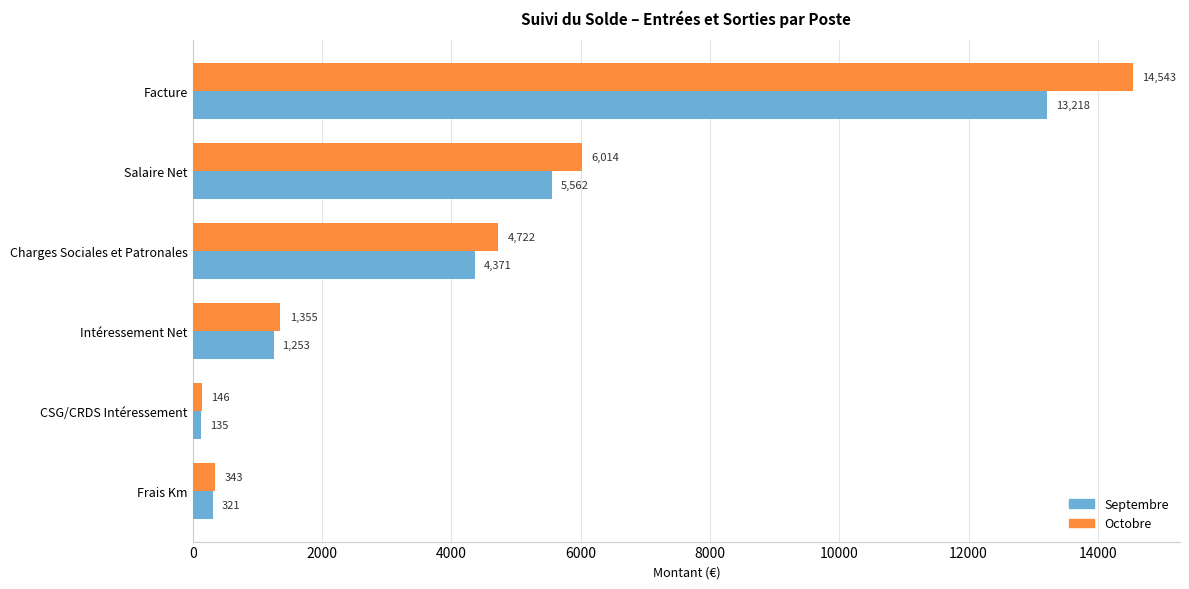

Between Salaire Net and Frais Km, which series saw the biggest shift?

Octobre